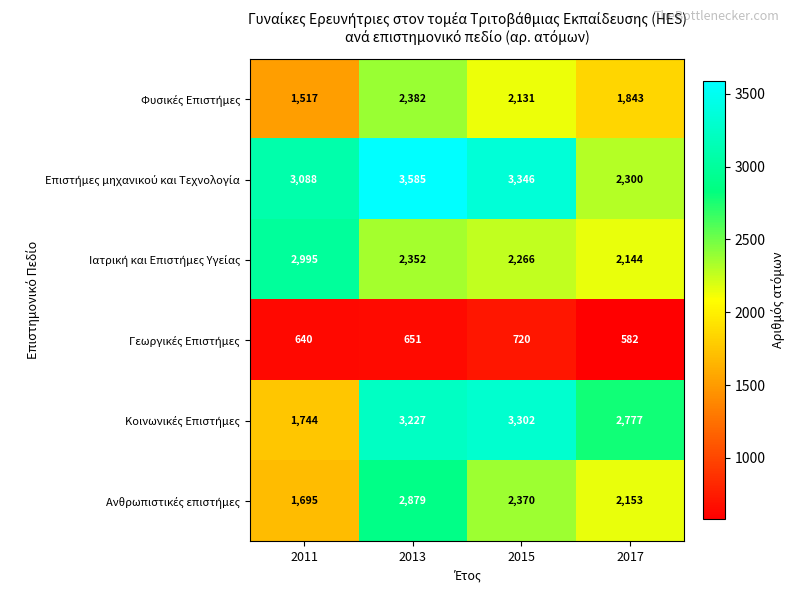

Which category has the lowest value across all series?

2017